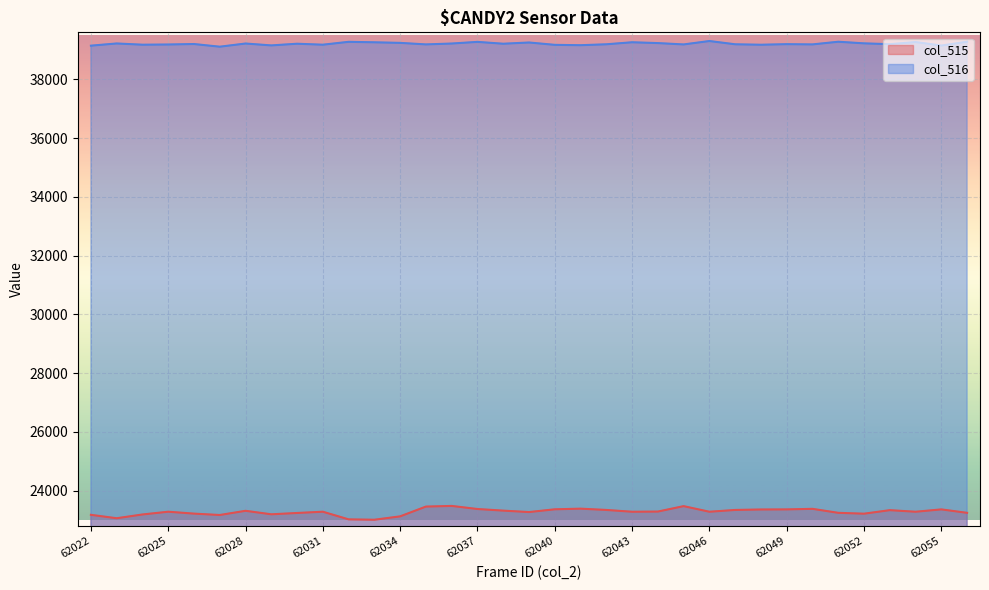

Where does the col_516 series first go above 39202?

62023